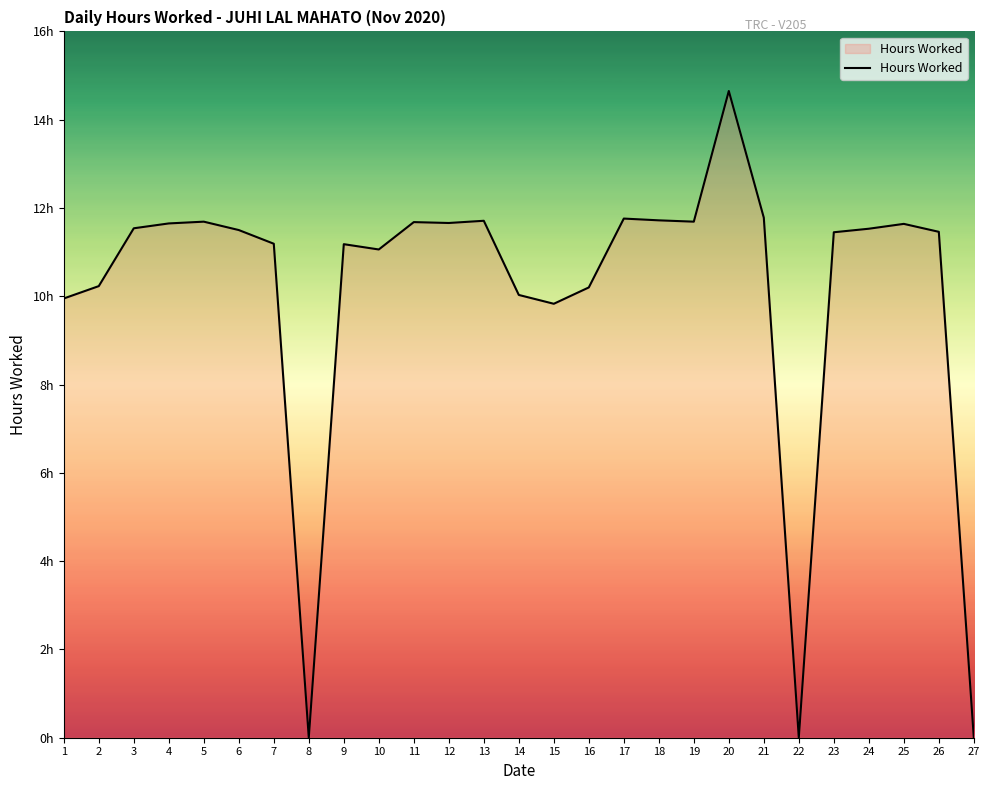

Does the chart display data point markers on the line(s)?

No